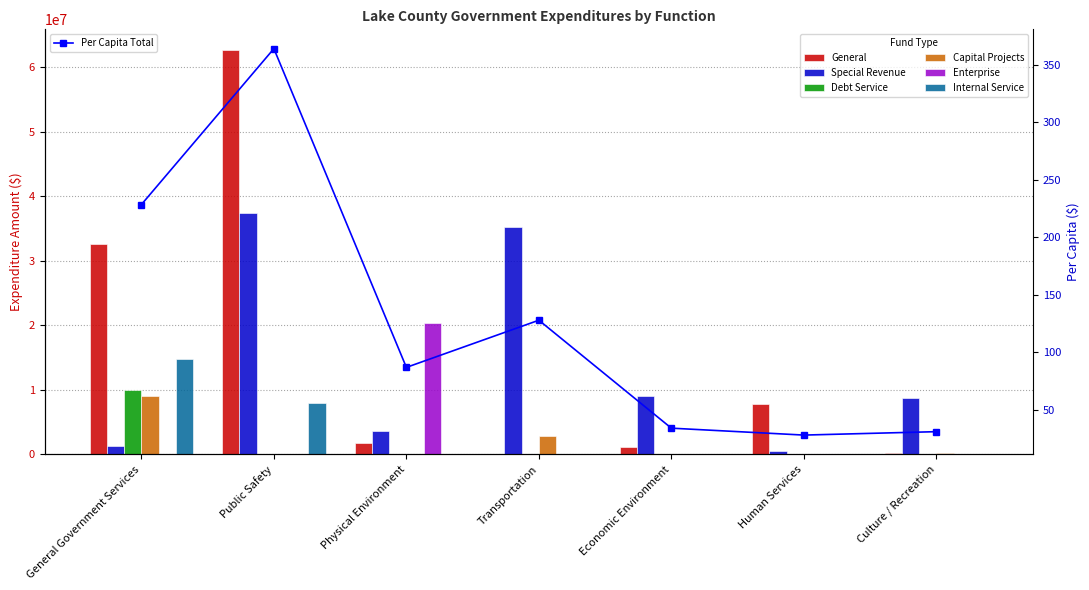

Which series has the largest range (max minus min)?

General